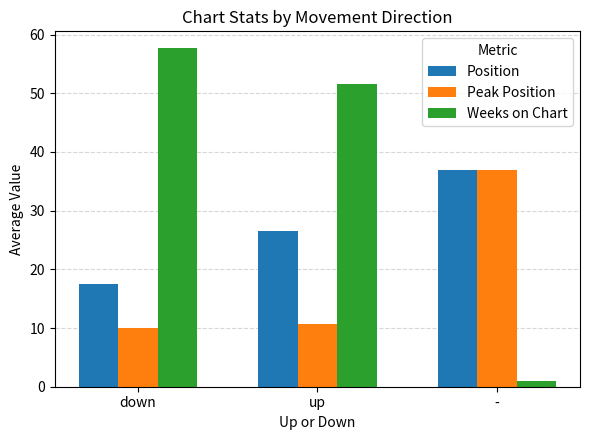

What is the sum of all Position values?

81.2